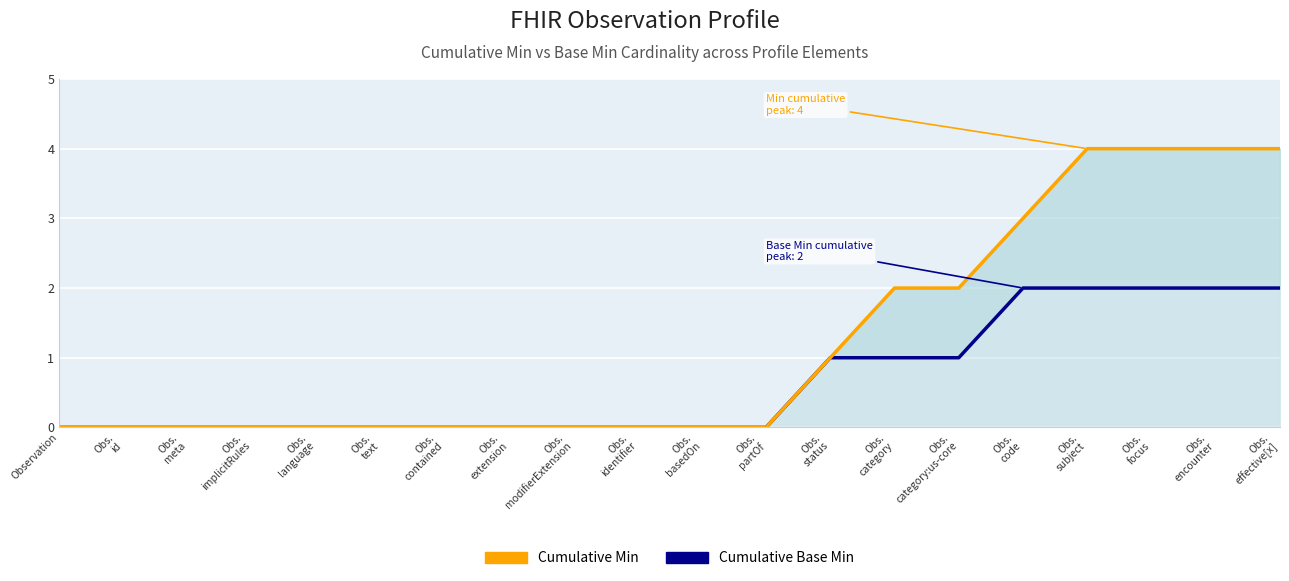

Which label corresponds to the largest value in the chart?

Obs.
subject